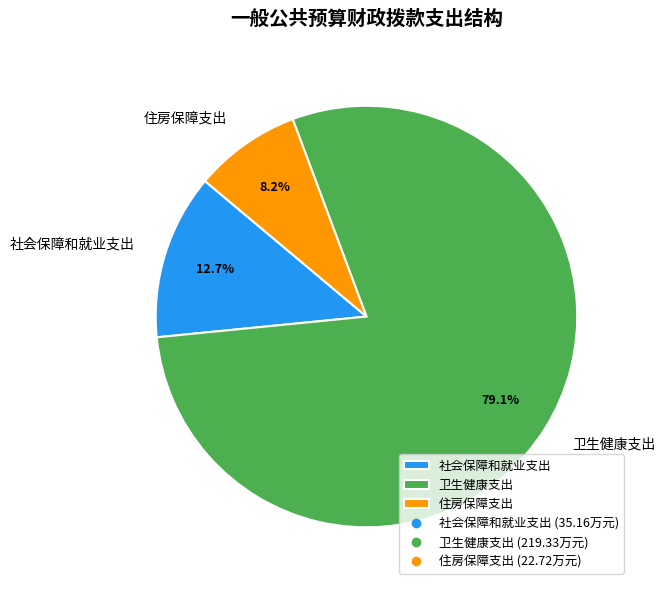

Which slice is the smallest?

住房保障支出